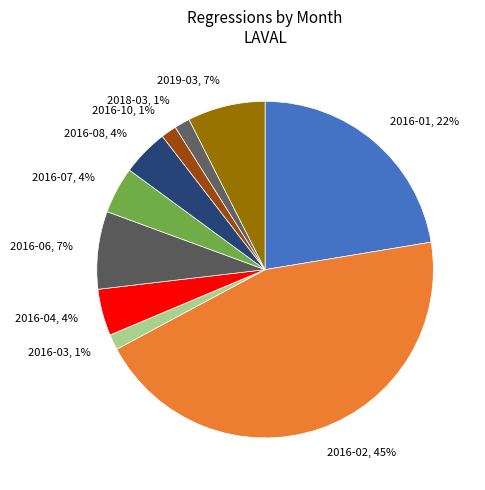

Is there a majority slice in this chart?

No